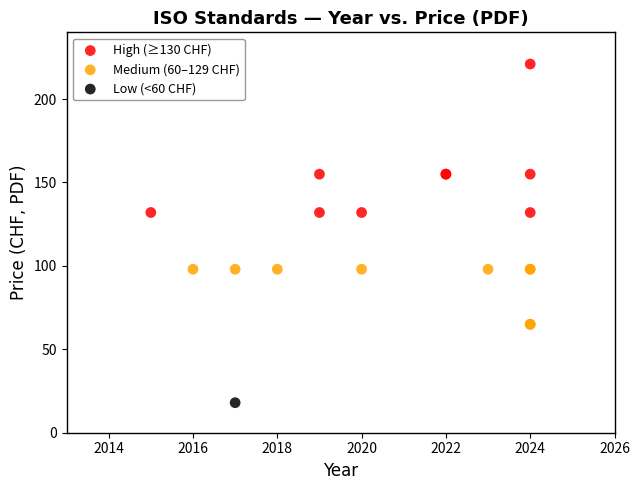

Which series reaches the minimum Y coordinate?

Low (<60 CHF)